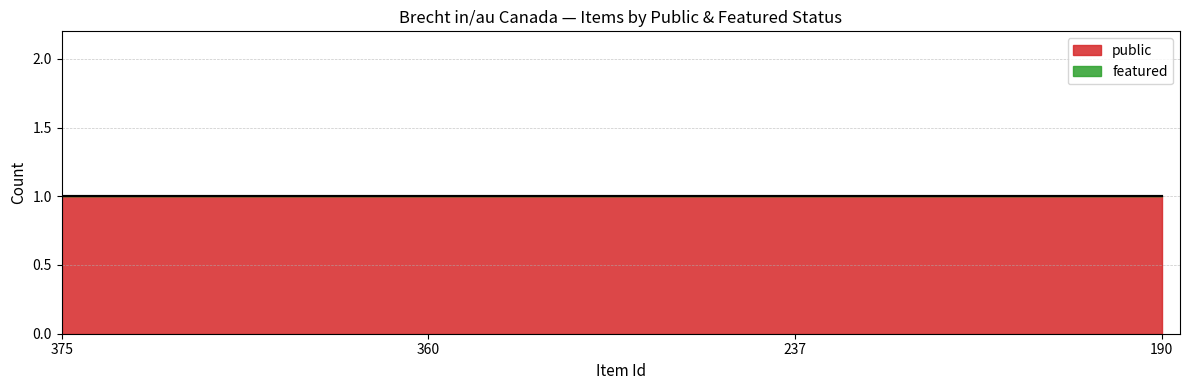

Reading left to right, extract all data points from this chart.

public: 375=1	360=1	237=1	190=1
featured: 375=0	360=0	237=0	190=0